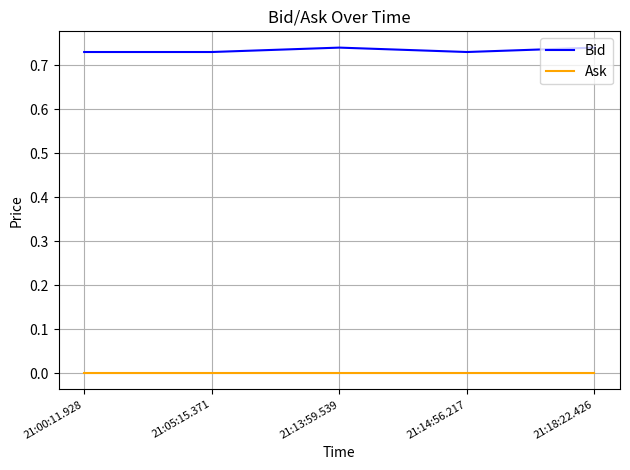

Is the value of Ask at 21:05:15.371 greater than the value of Bid at 21:14:56.217?

No